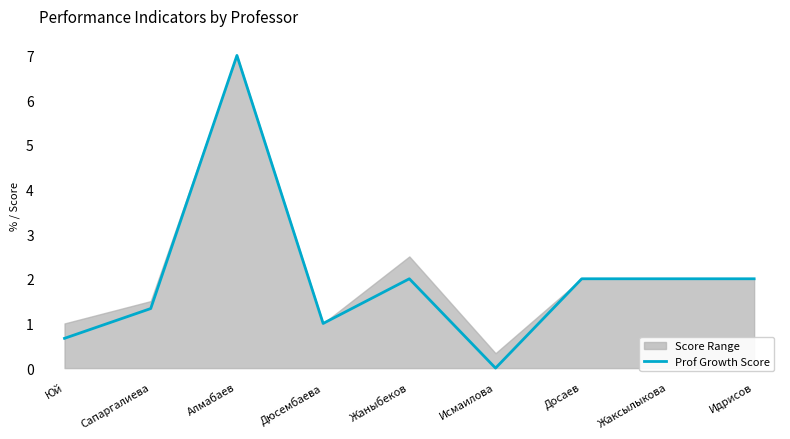

Is it true that the value at Дюсембаева is 1.0?

True